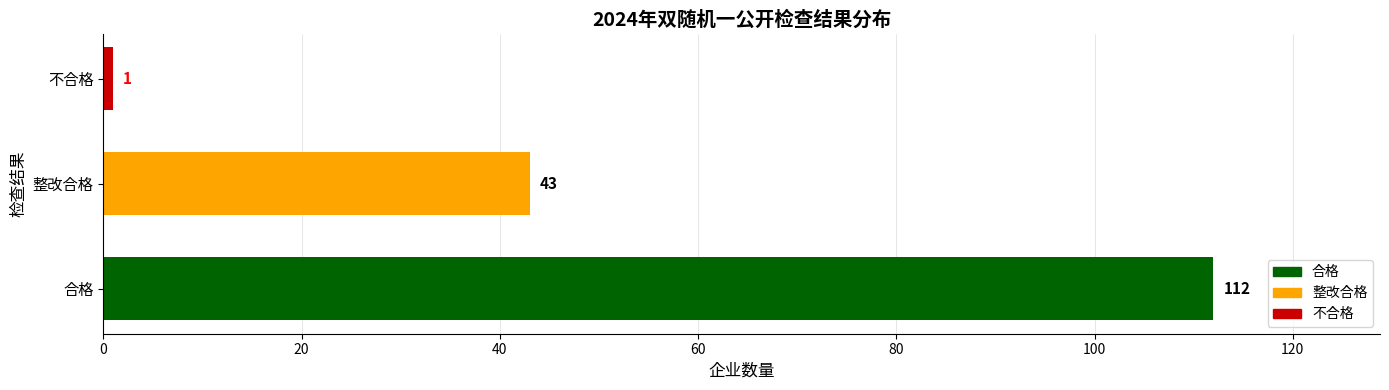

List the labels in order of value, smallest first.

不合格, 整改合格, 合格